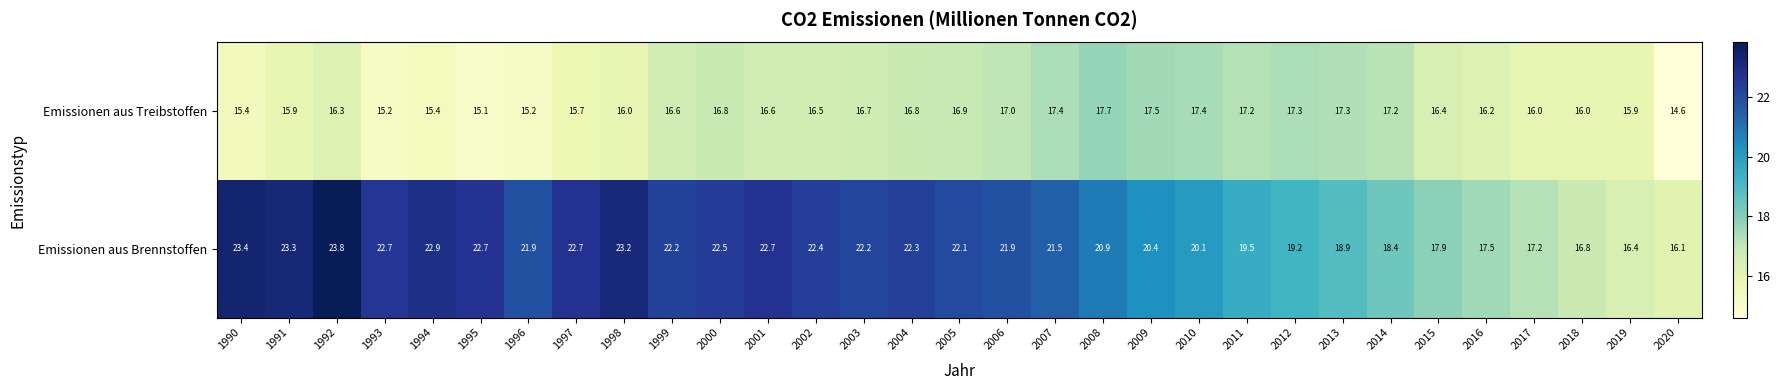

What is the total value across all series at 2013?

36.2